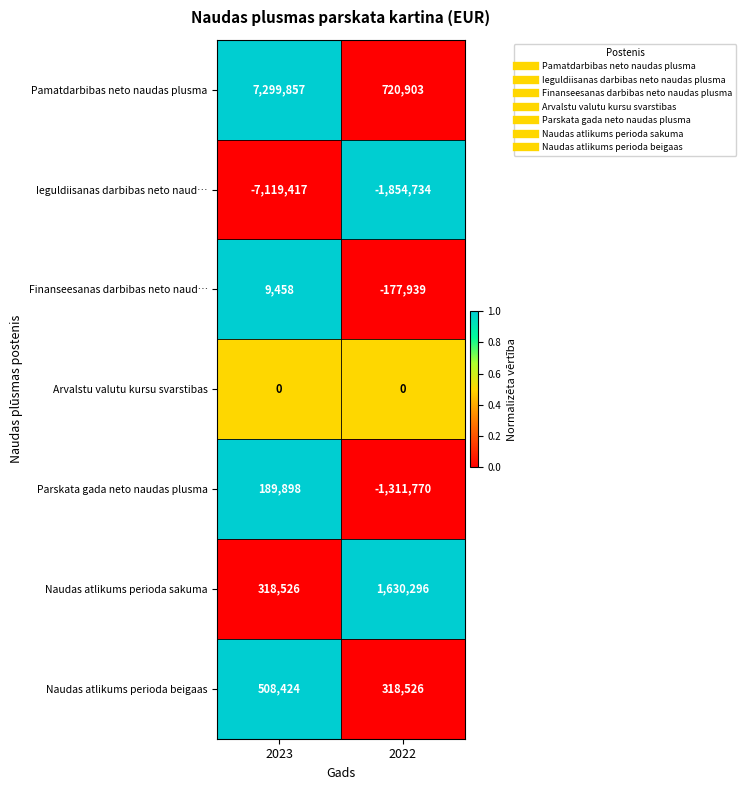

At how many categories does at least one series exceed 0?

2